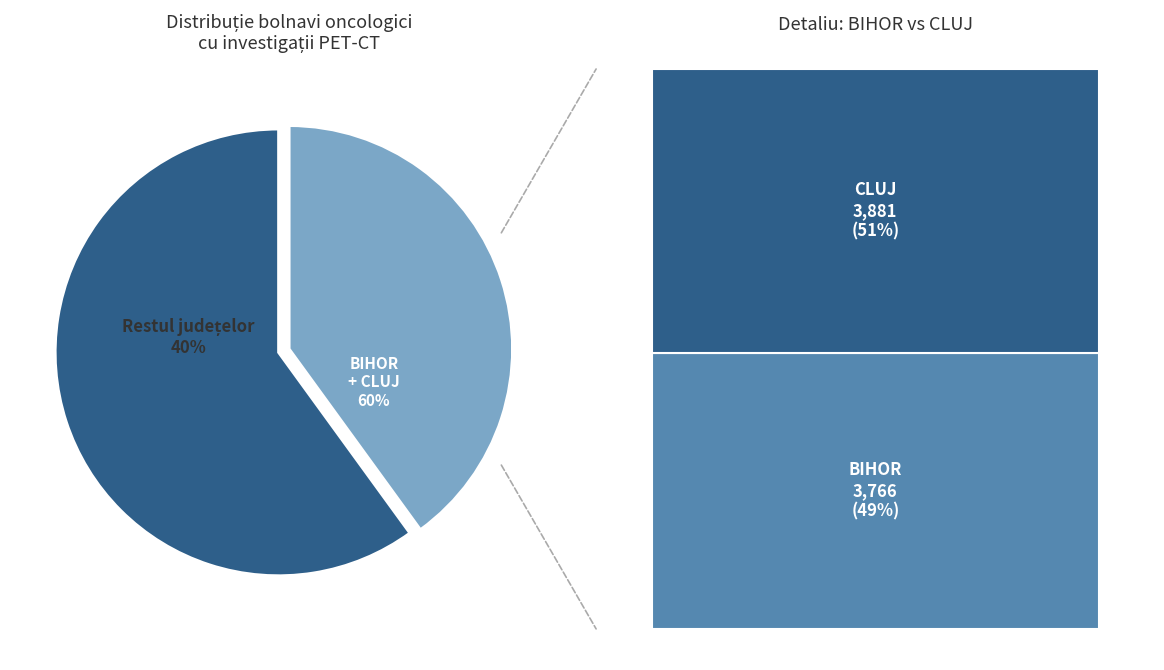

True or false: SIBIU accounts for 1% of the total.

False